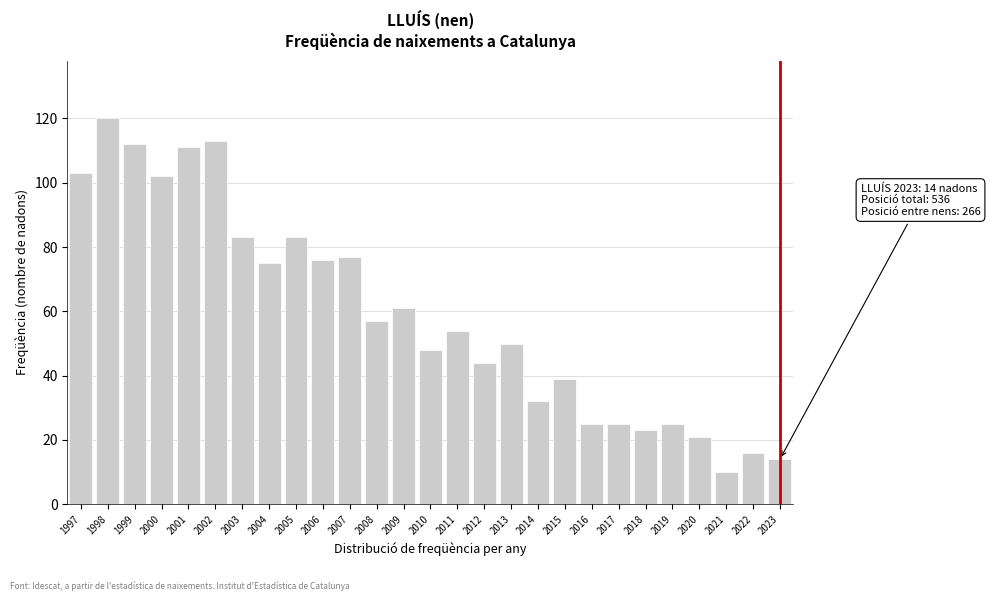

Reading left to right, what are all the values shown in this chart?

103	120	112	102	111	113	83	75	83	76	77	57	61	48	54	44	50	32	39	25	25	23	25	21	10	16	14